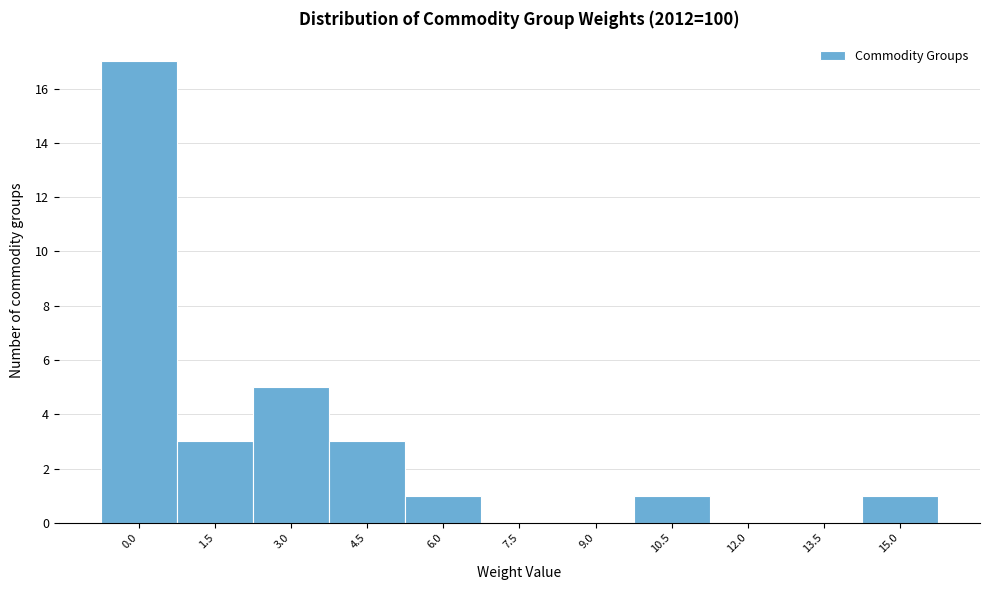

Reading left to right, what are all the values shown in this chart?

0.0=17	1.5=3	3.0=5	4.5=3	6.0=1	7.5=0	9.0=0	10.5=1	12.0=0	13.5=0	15.0=1